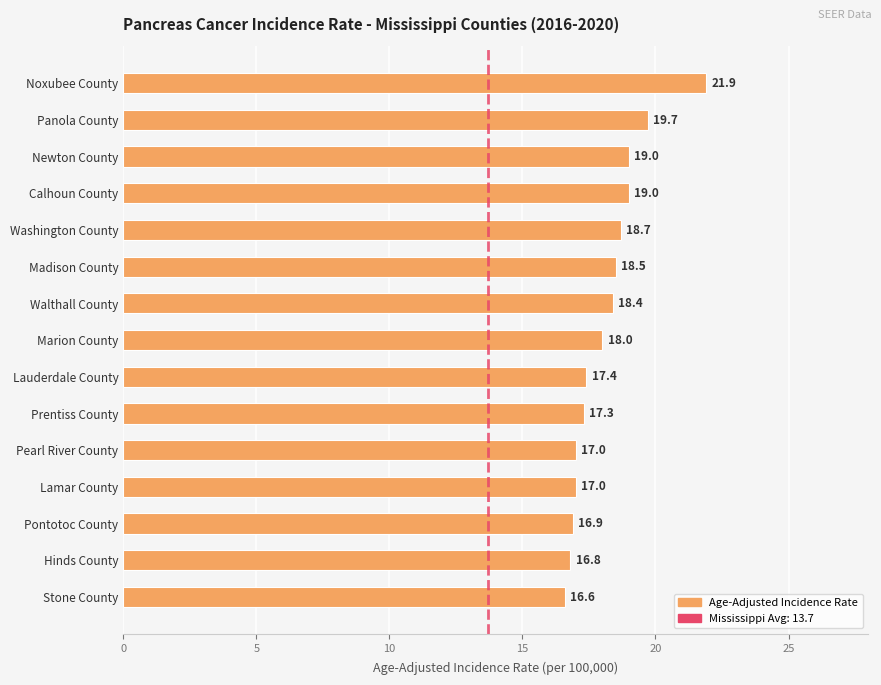

True or false: the data shows 17.0 at Pearl River County.

True